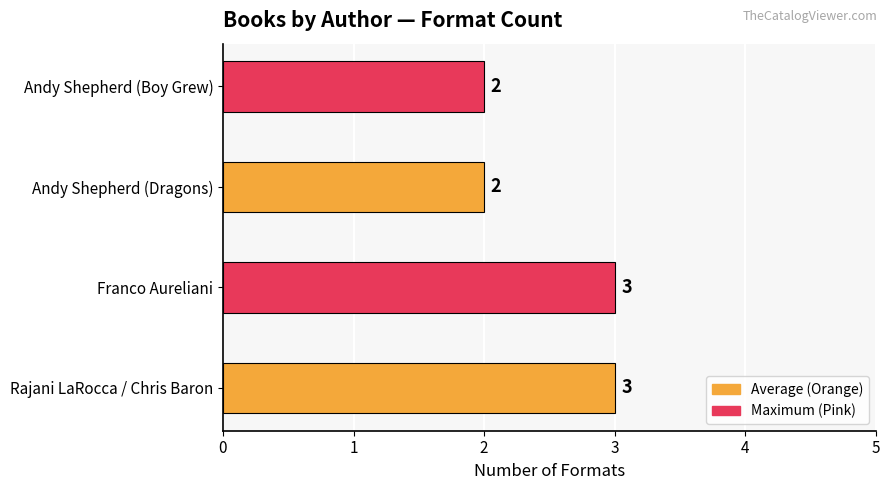

What is the greatest value displayed?

3